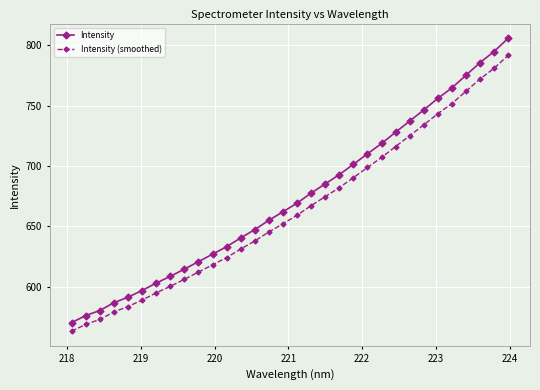

What is the lowest value of the Intensity (smoothed) series?

563.4